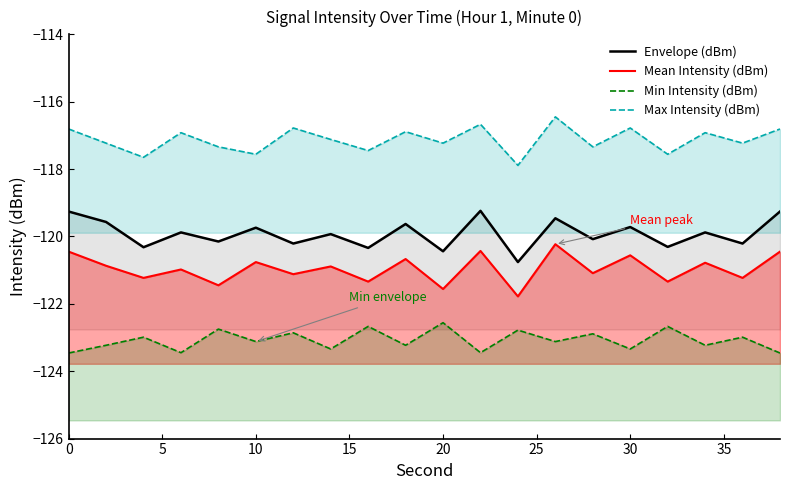

What is the average value of the Envelope (dBm) series?

-119.9